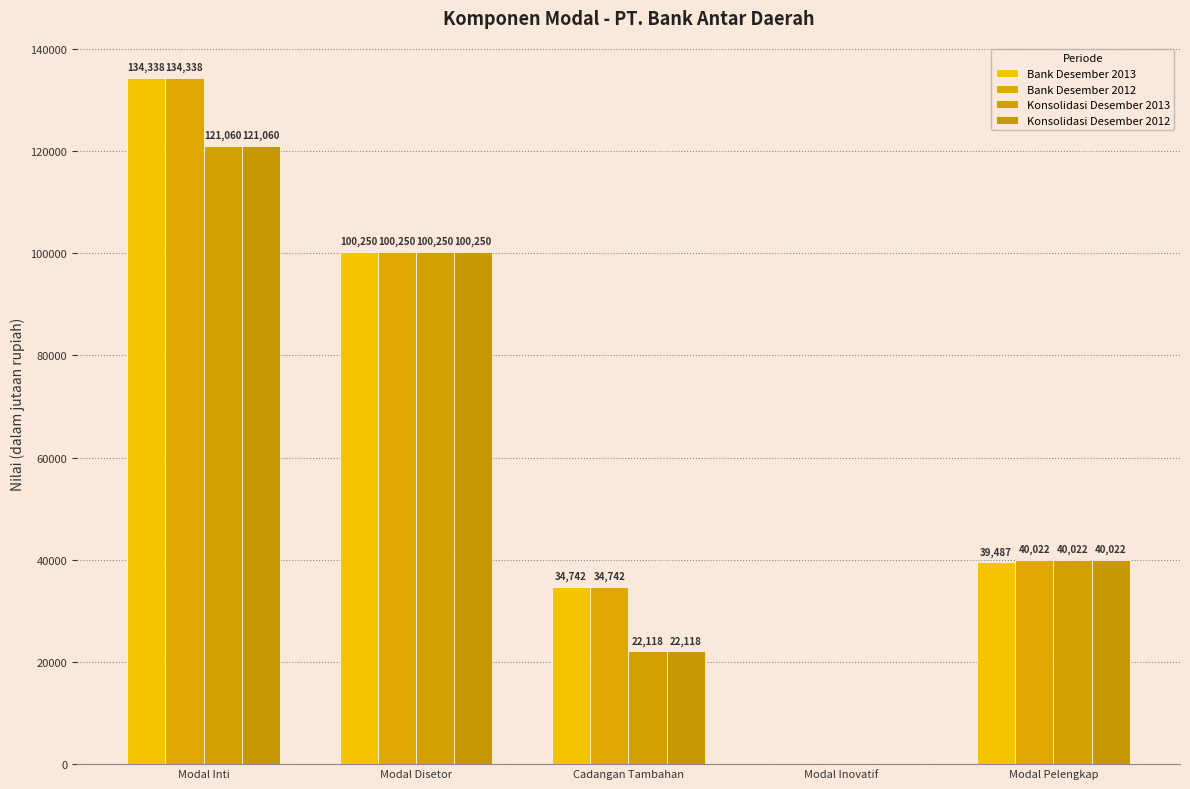

What value does the Konsolidasi Desember 2013 series have at Cadangan Tambahan, to the nearest 10?

22120